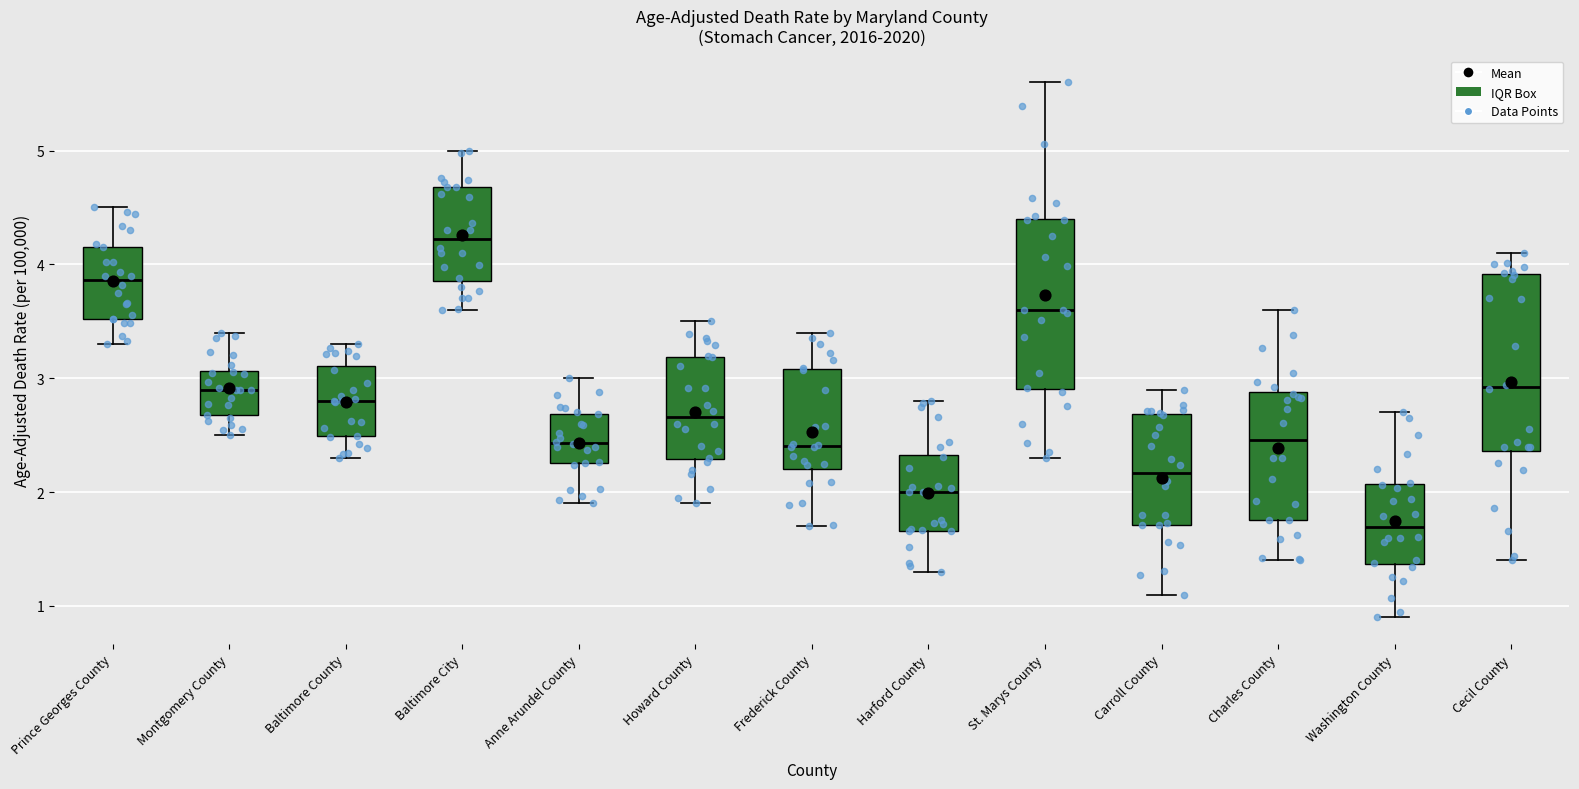

Reading left to right, transcribe this box plot: for each box, give where its median line is, the range the box spans, and where its two whiskers end, as read against the y-axis. The values are not printed on the chart, so give them approximately, as read against the axis.

Prince Georges County: median 3.9, box 3.5 to 4.2, whiskers 3.3 to 4.5
Montgomery County: median 2.9, box 2.7 to 3.1, whiskers 2.5 to 3.4
Baltimore County: median 2.8, box 2.5 to 3.1, whiskers 2.3 to 3.3
Baltimore City: median 4.2, box 3.9 to 4.7, whiskers 3.6 to 5.0
Anne Arundel County: median 2.4, box 2.3 to 2.7, whiskers 1.9 to 3.0
Howard County: median 2.7, box 2.3 to 3.2, whiskers 1.9 to 3.5
Frederick County: median 2.4, box 2.2 to 3.1, whiskers 1.7 to 3.4
Harford County: median 2.0, box 1.7 to 2.3, whiskers 1.3 to 2.8
St. Marys County: median 3.6, box 2.9 to 4.4, whiskers 2.3 to 5.6
Carroll County: median 2.2, box 1.7 to 2.7, whiskers 1.1 to 2.9
Charles County: median 2.5, box 1.8 to 2.9, whiskers 1.4 to 3.6
Washington County: median 1.7, box 1.4 to 2.1, whiskers 0.9 to 2.7
Cecil County: median 2.9, box 2.4 to 3.9, whiskers 1.4 to 4.1